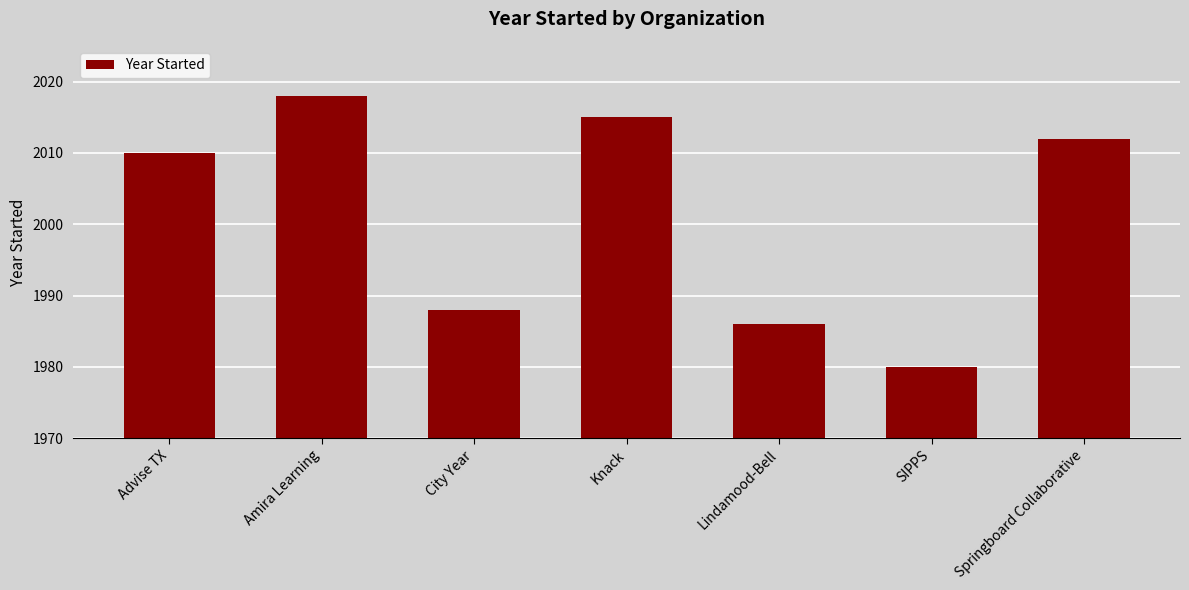

How many distinct data groups are displayed?

1